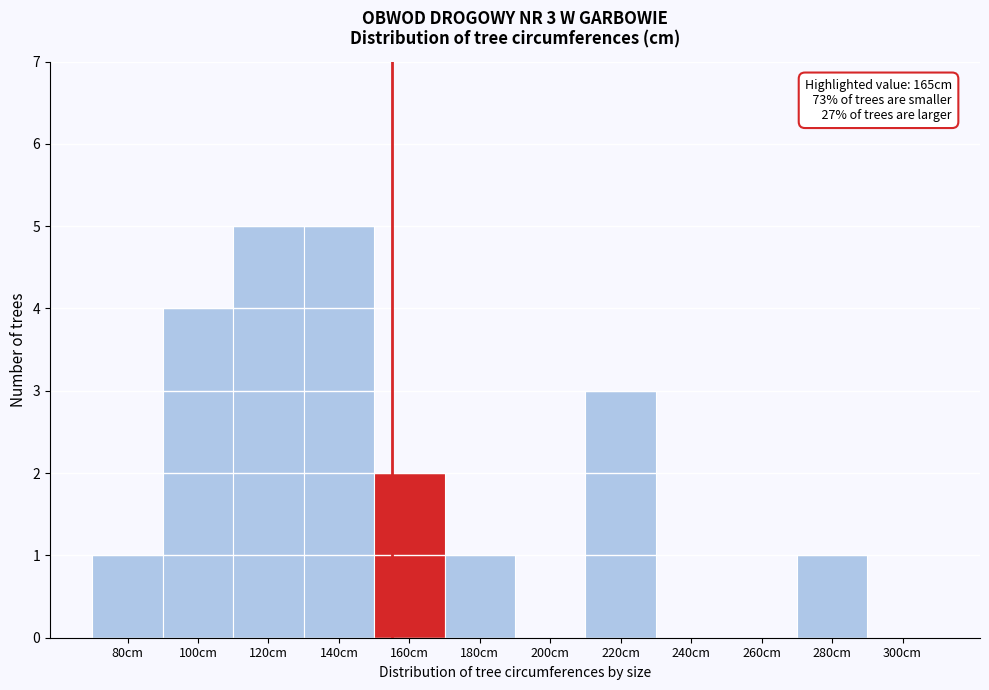

Reading left to right, extract all data points from this chart.

80cm=1	100cm=4	120cm=5	140cm=5	160cm=2	180cm=1	200cm=0	220cm=3	240cm=0	260cm=0	280cm=1	300cm=0